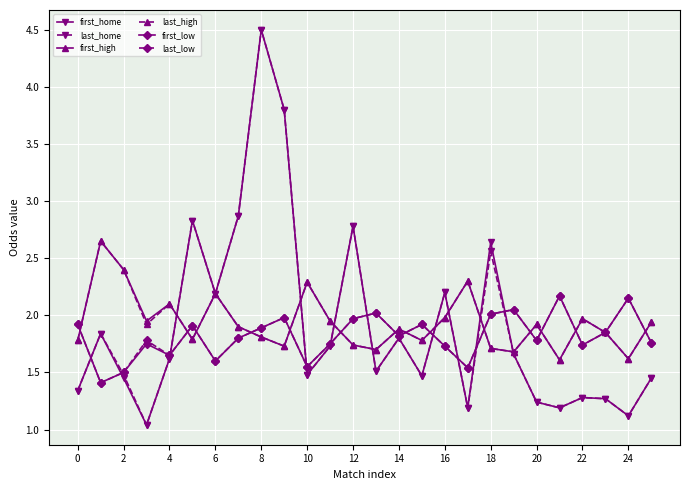

What is the greatest value displayed?

4.5